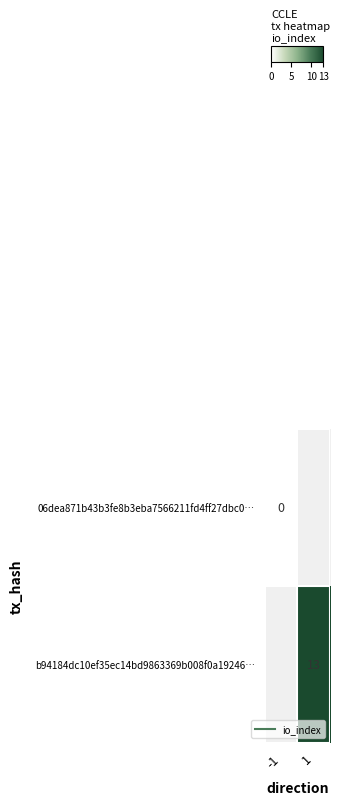

True or false: row_0 has a value of nan at 1.

False